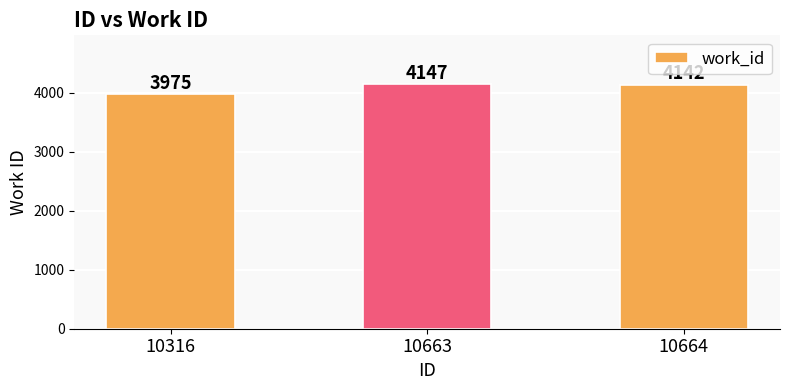

What is the sum of all values?

12264